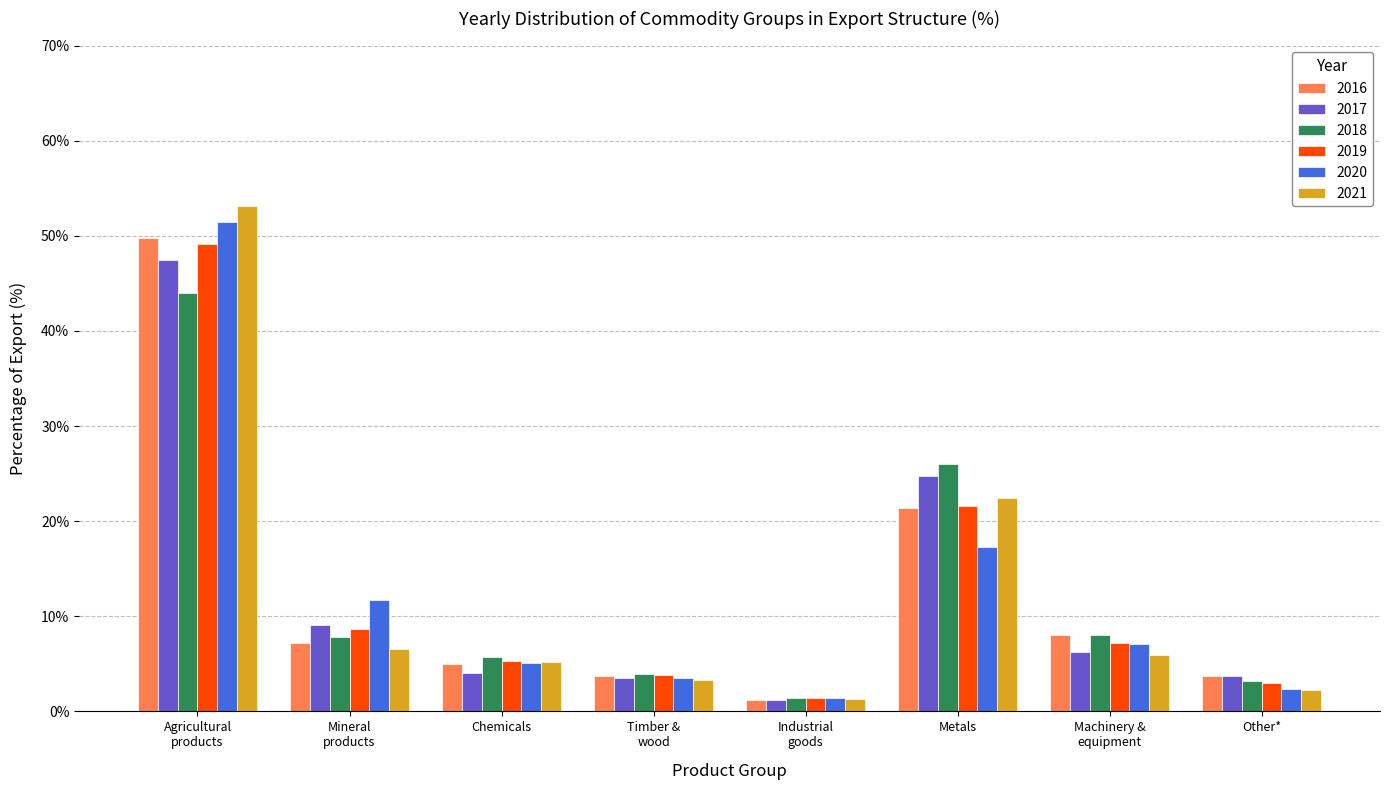

At how many categories does at least one series exceed 50?

1